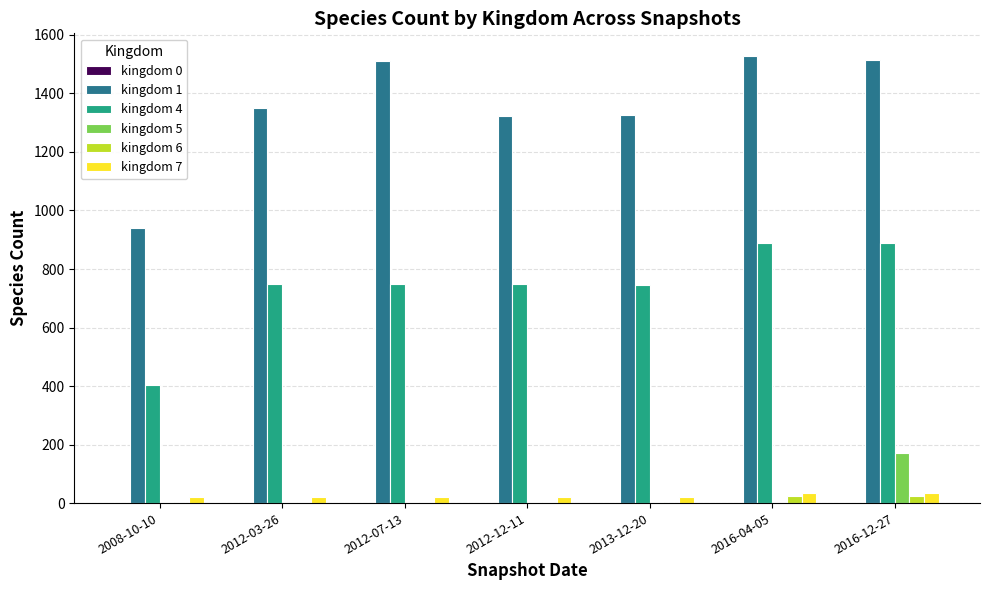

What is the highest value of the kingdom 6 series?

24